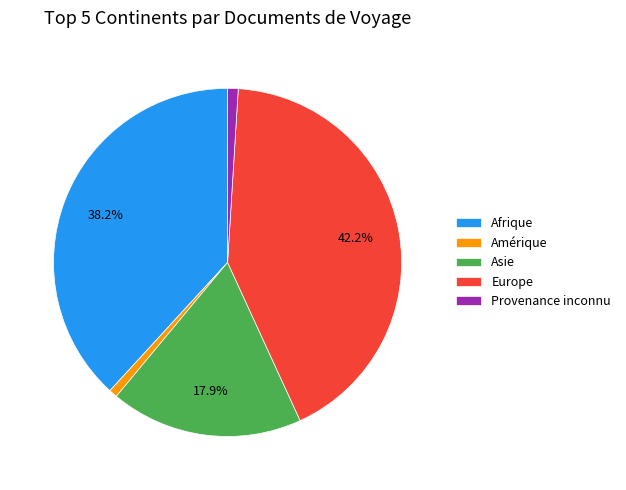

Is it true that Afrique is 38% of the pie?

True